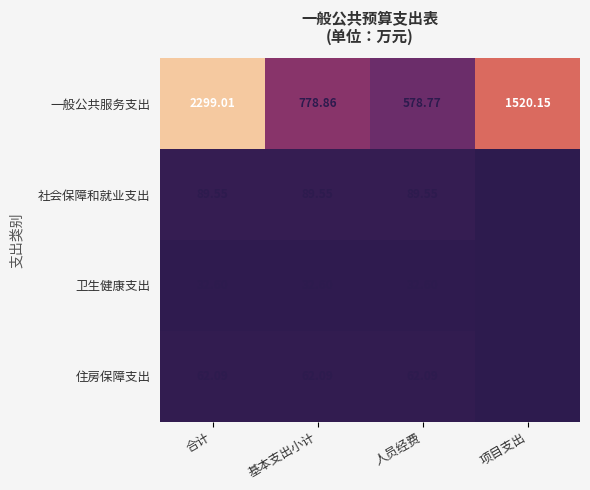

At which category does the chart reach its peak across all series?

合计